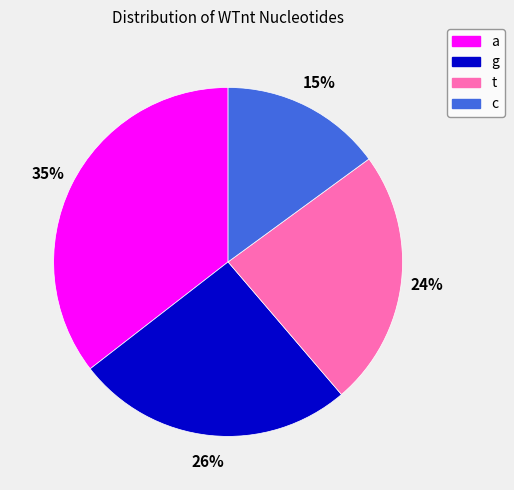

Count the number of slices in the pie.

4